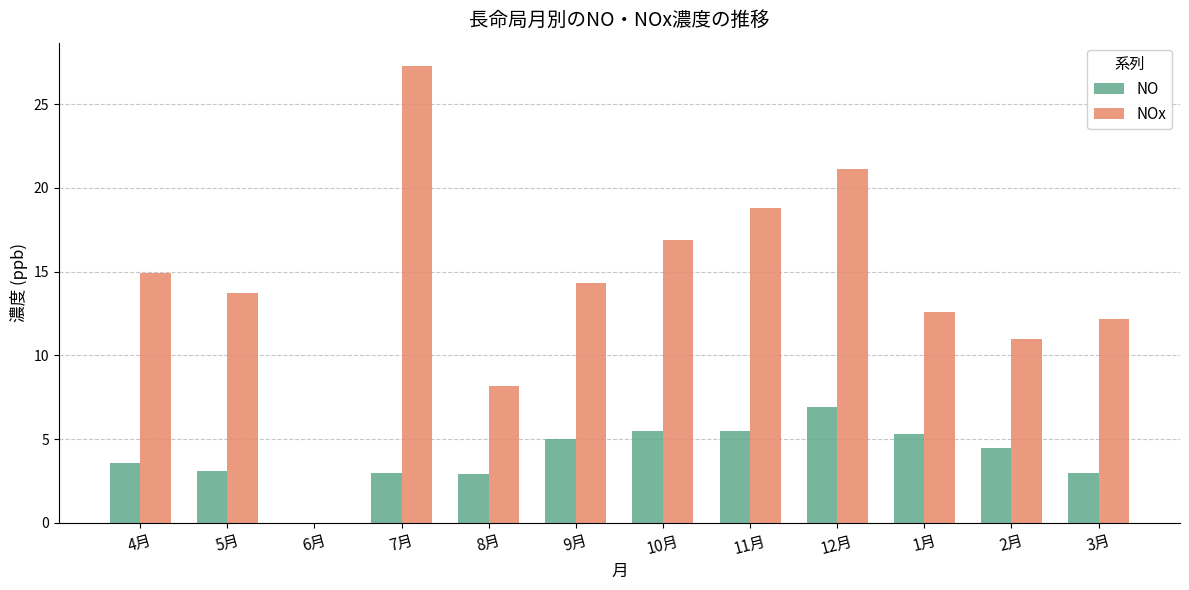

True or false: NOx has a value of 11.0 at 2月.

True